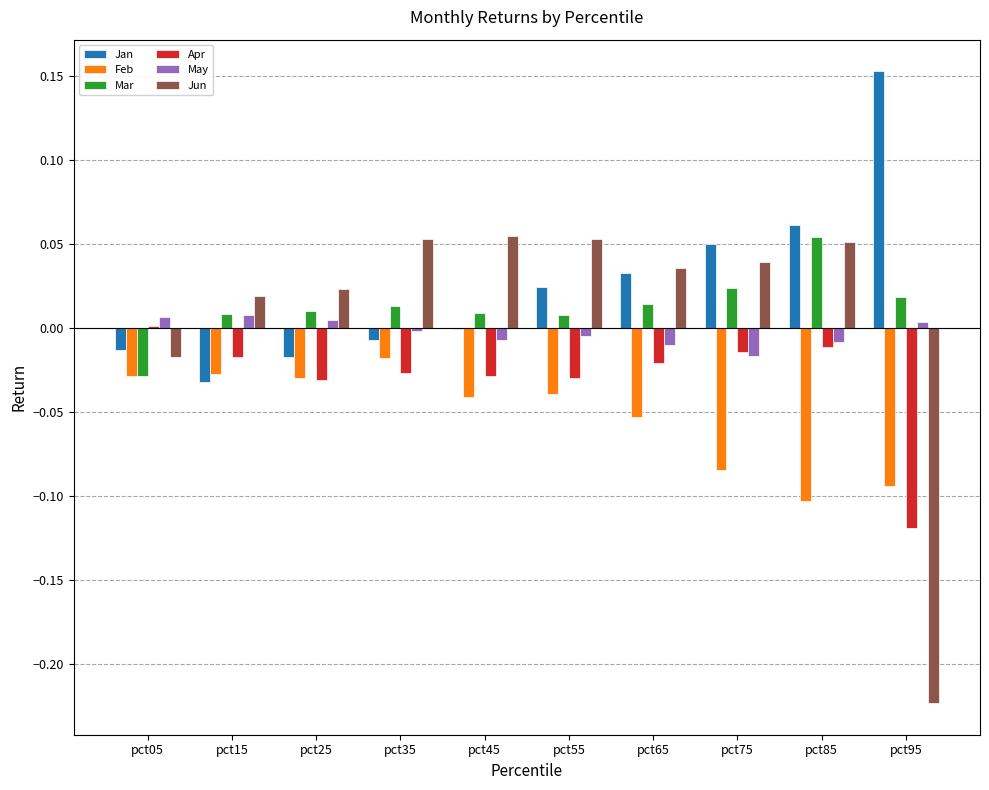

The May series shows 0.0 at pct05. True or false?

True